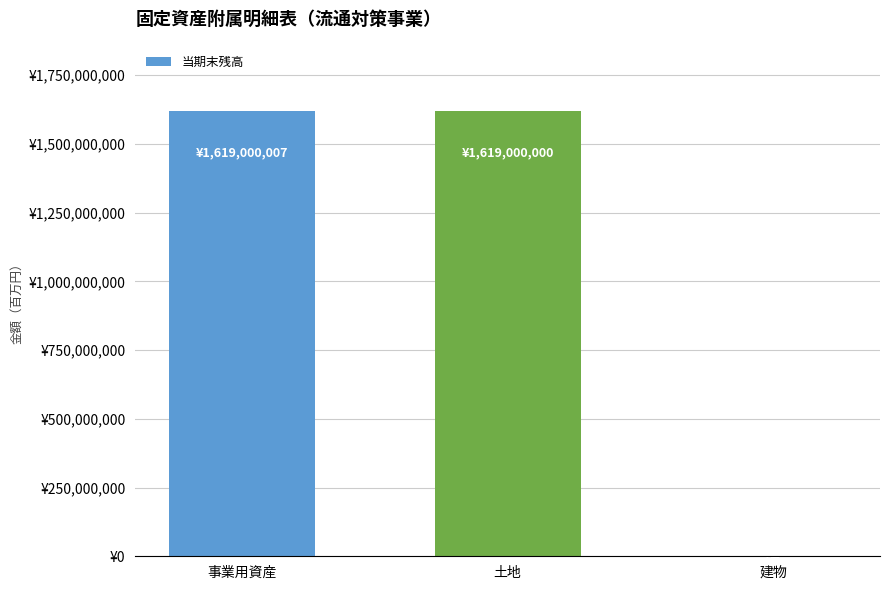

Rank the categories by value from highest to lowest.

事業用資産, 土地, 建物